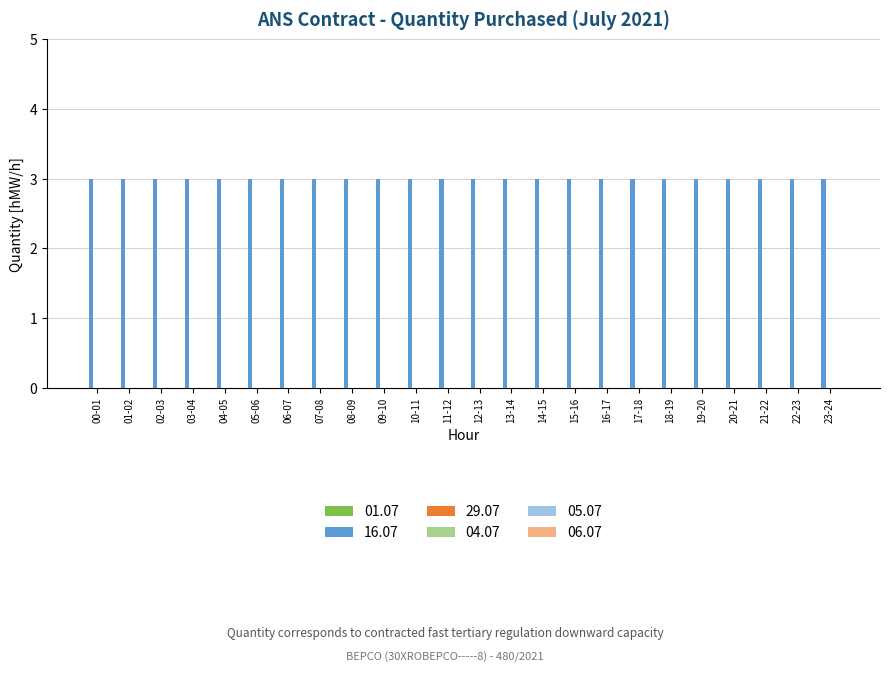

Does the chart contain stacked bars?

No